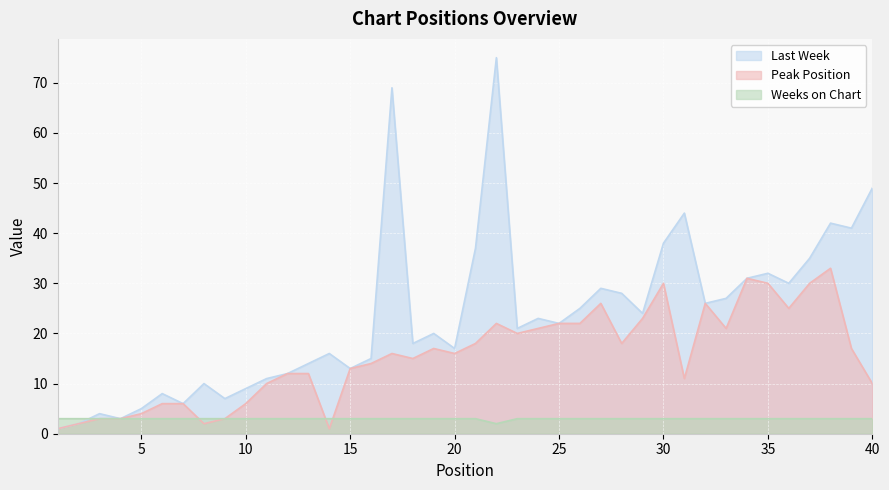

How many times do Weeks on Chart and Peak Position cross each other?

3